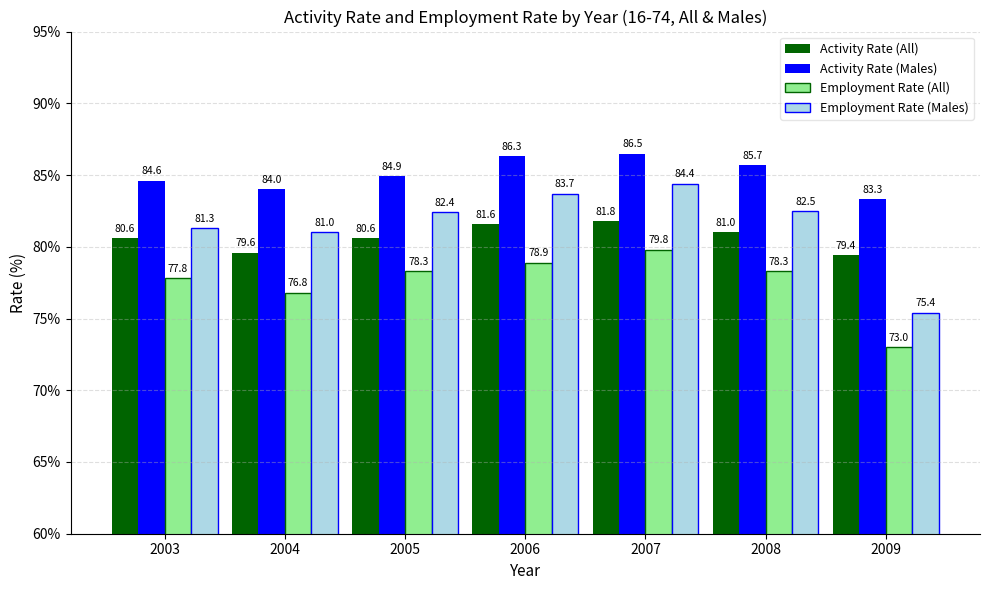

How many bars are there in total?

28